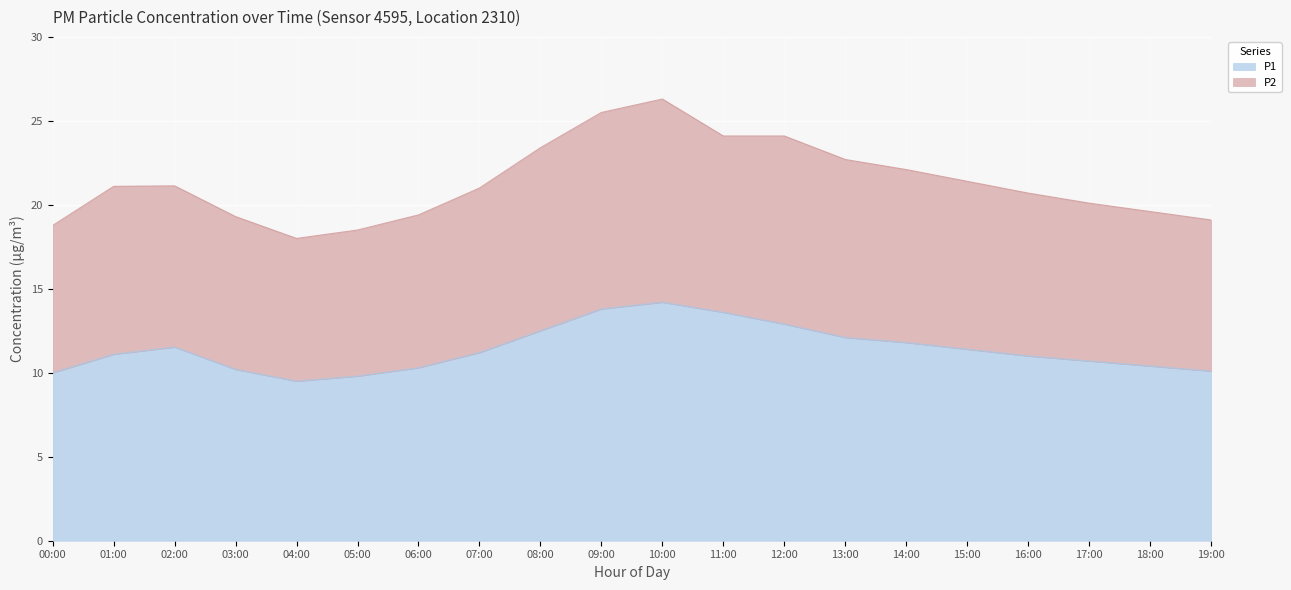

Reading right to left, what are all the values shown in this chart?

P1: 19:00=10.1	18:00=10.4	17:00=10.7	16:00=11.0	15:00=11.4	14:00=11.8	13:00=12.1	12:00=12.9	11:00=13.6	10:00=14.2	09:00=13.8	08:00=12.5	07:00=11.2	06:00=10.3	05:00=9.8	04:00=9.5	03:00=10.2	02:00=11.5	01:00=11.1	00:00=10.0
P2: 19:00=19.1	18:00=19.6	17:00=20.1	16:00=20.7	15:00=21.4	14:00=22.1	13:00=22.7	12:00=24.1	11:00=24.1	10:00=26.3	09:00=25.5	08:00=23.4	07:00=21.0	06:00=19.4	05:00=18.5	04:00=18.0	03:00=19.3	02:00=21.1	01:00=21.1	00:00=18.8